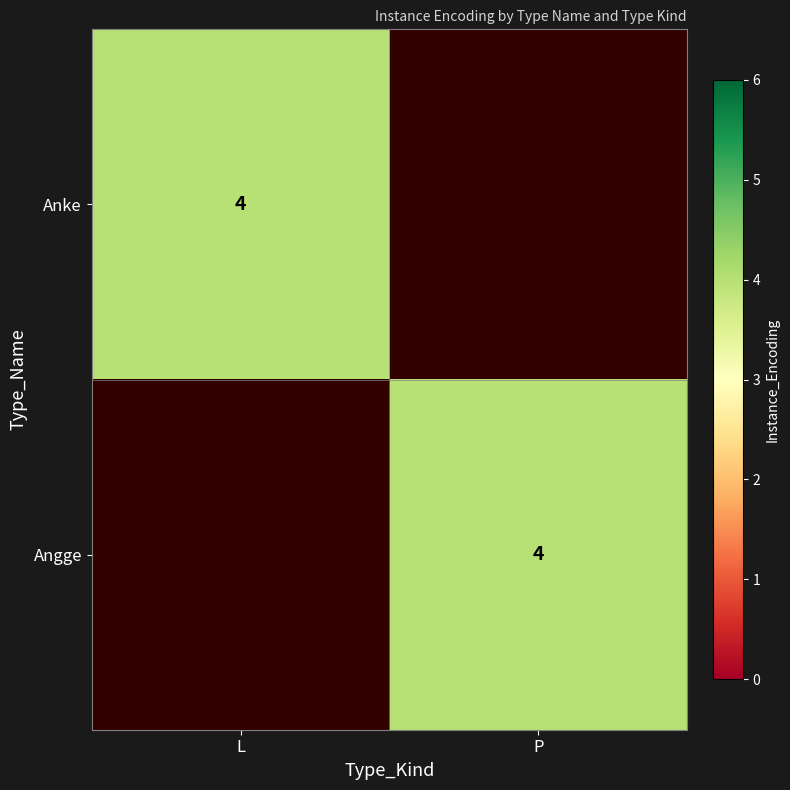

What is the total value across all series at L?

4